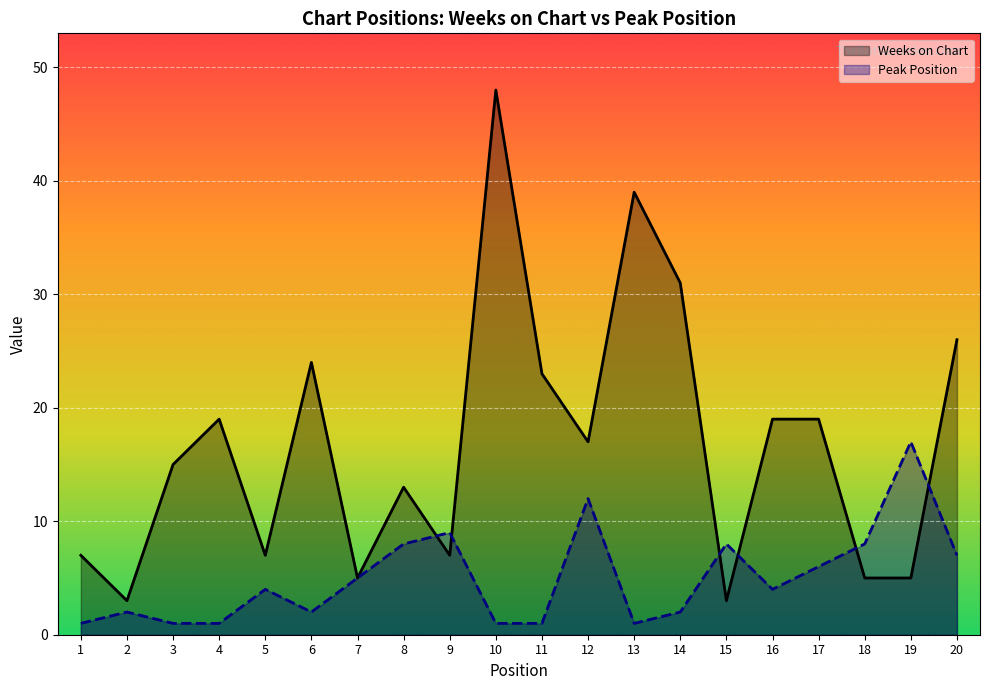

The Peak Position series shows 5 at 18. True or false?

False